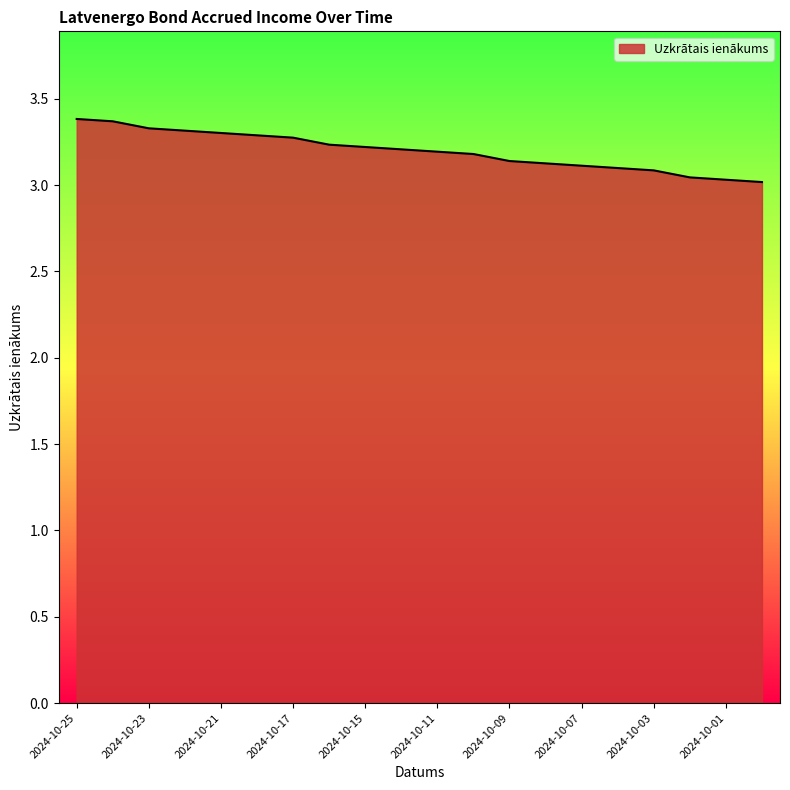

What is the difference between the maximum and second lowest values?

0.4